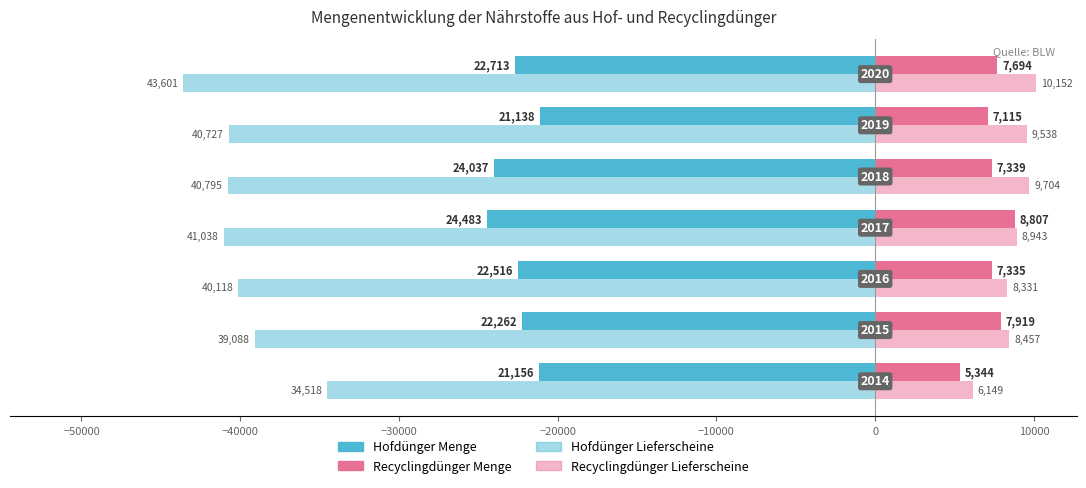

What is the minimum value for Hofdünger Lieferscheine?

-43601